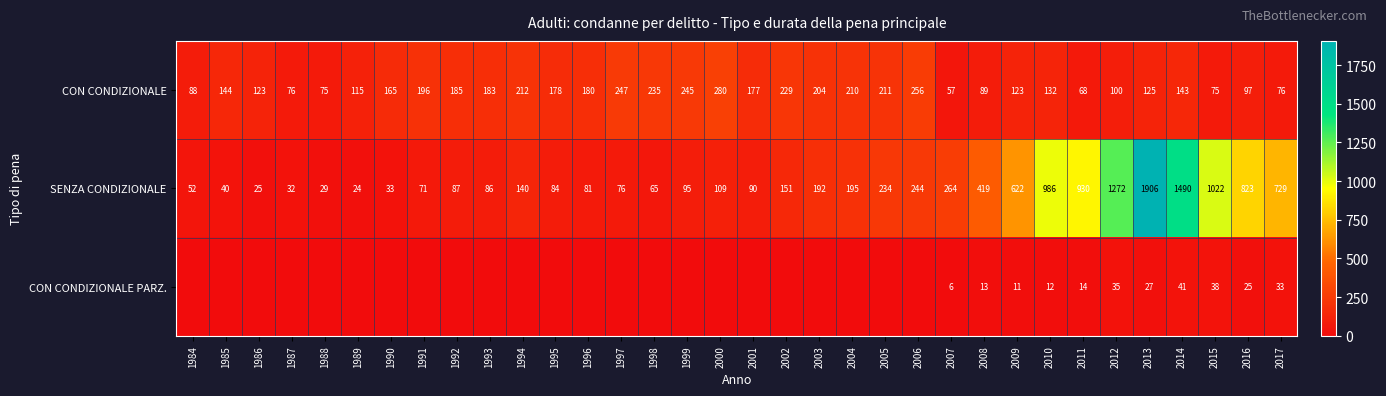

At 2017, list the series in order from largest to smallest.

SENZA CONDIZIONALE, CON CONDIZIONALE, CON CONDIZIONALE PARZ.